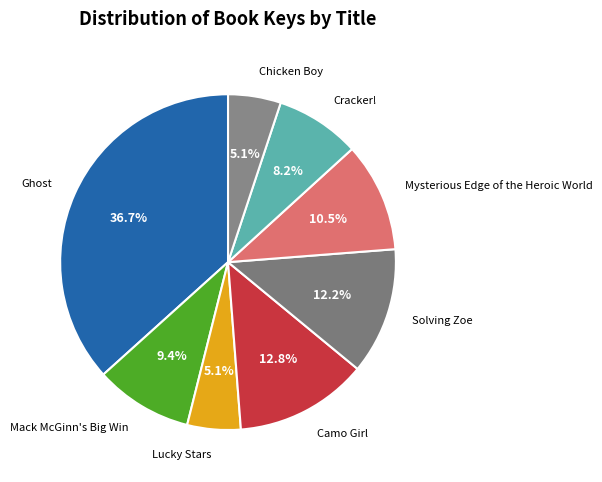

Which category has the biggest portion of the pie?

Ghost